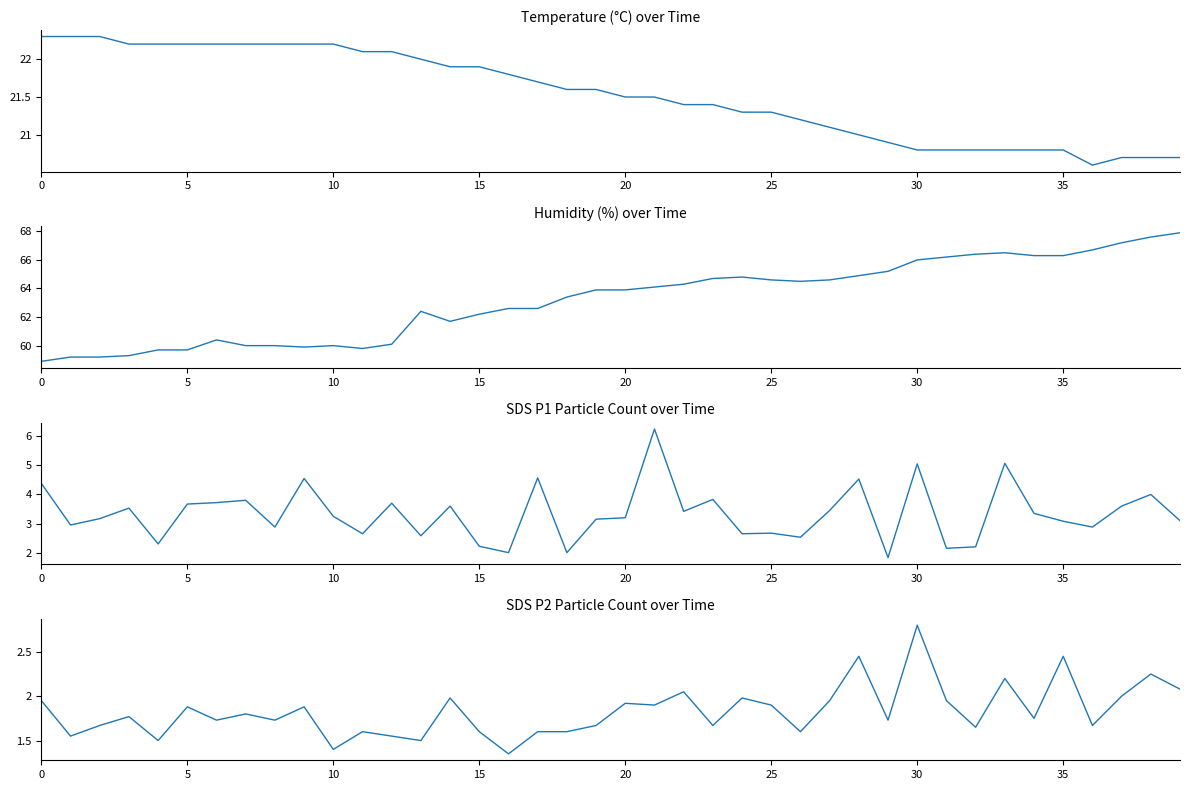

What is the maximum value shown in the chart?

67.9